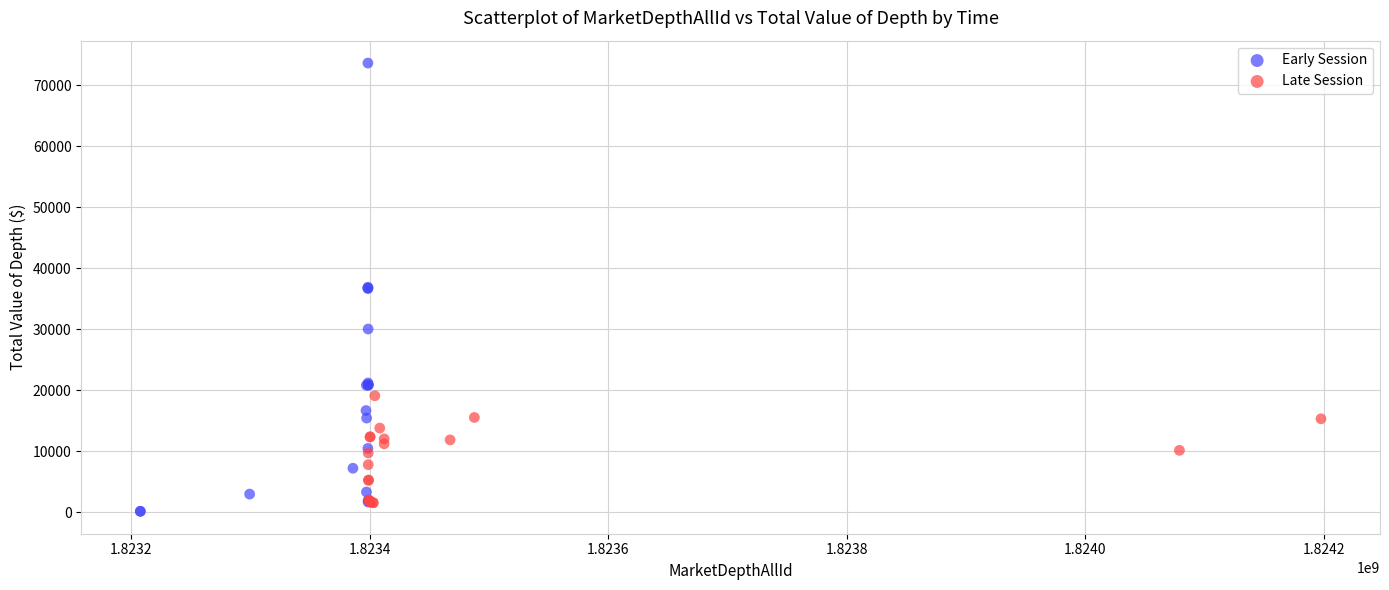

Which series has the widest spread of Y values?

Early Session